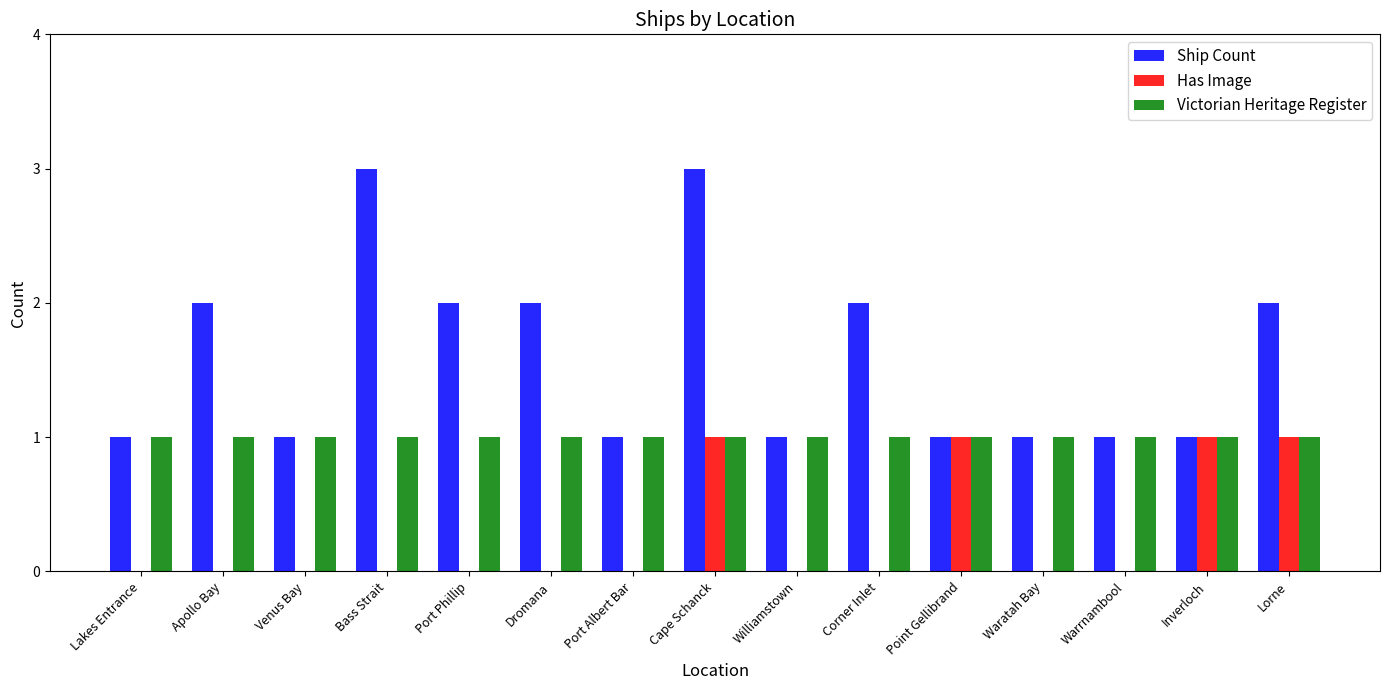

Is it true that Victorian Heritage Register equals 0 at Apollo Bay?

False